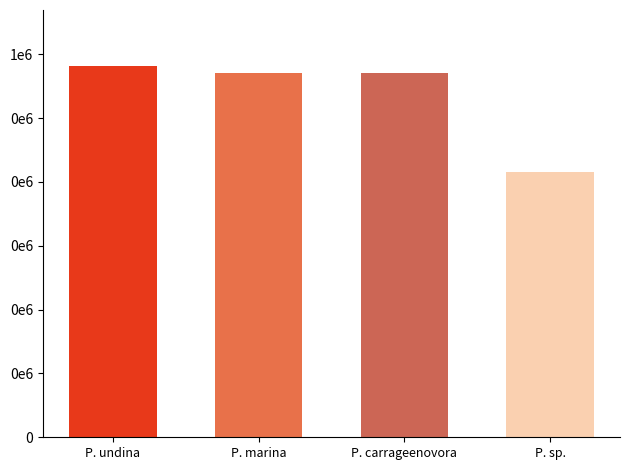

Does the chart contain any negative values?

No